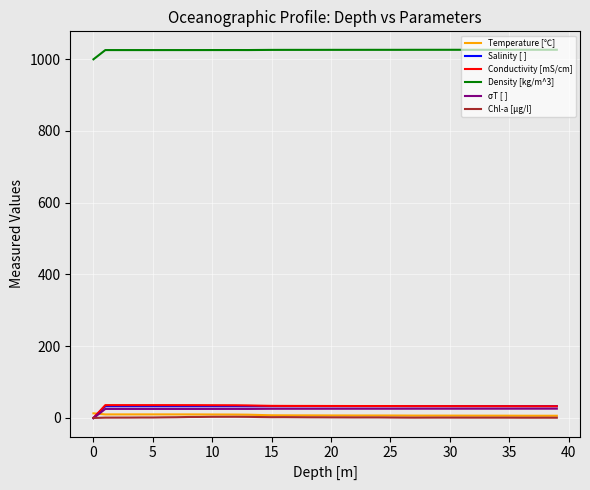

Which series has the largest total across all categories?

Density [kg/m^3]